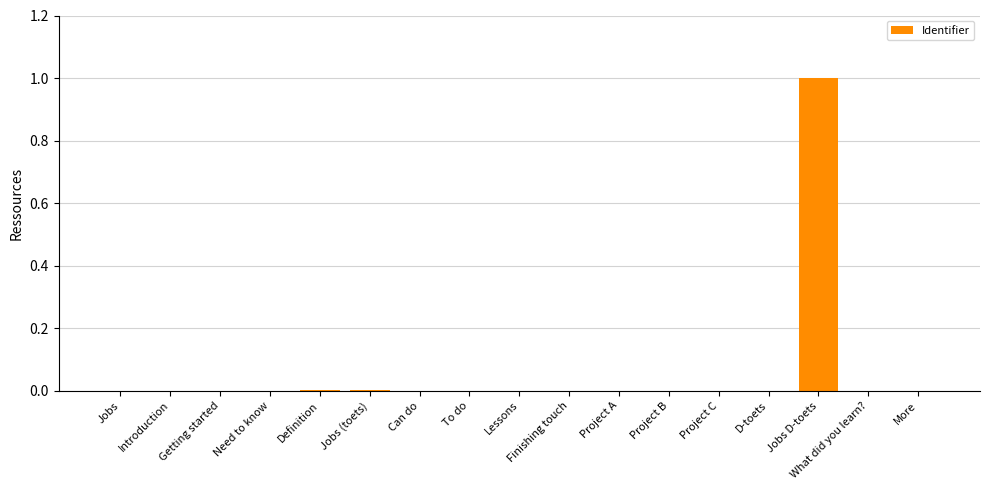

Which label corresponds to the largest value in the chart?

Jobs D-toets